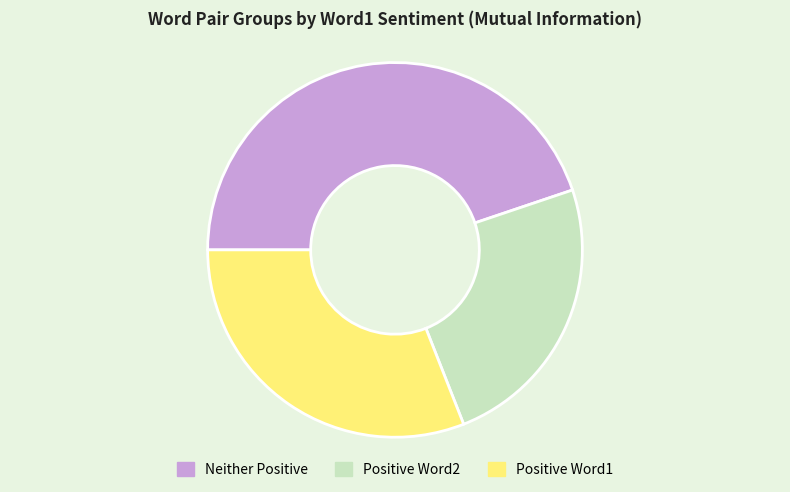

Which category has the biggest portion of the pie?

Neither Positive